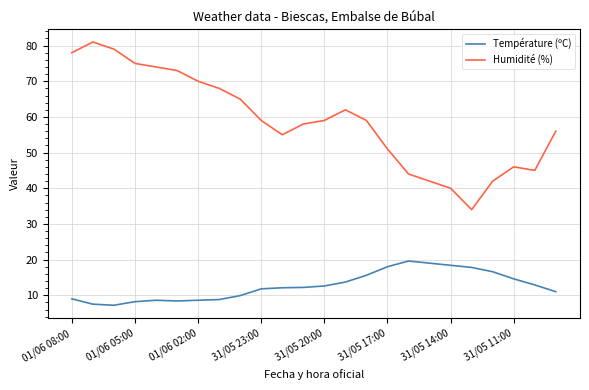

How many distinct data groups are displayed?

2